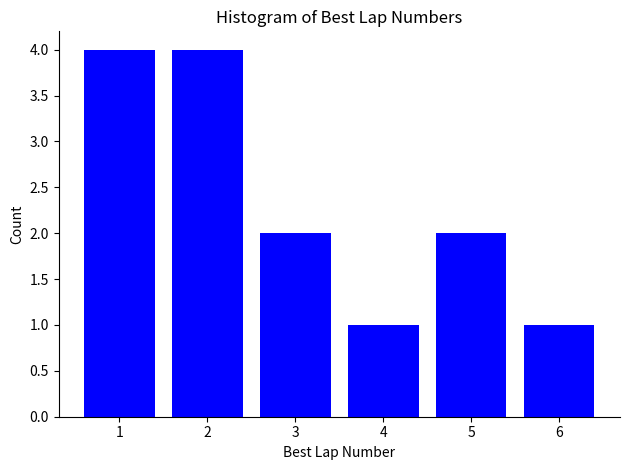

Reading right to left, extract all data points from this chart.

6=1	5=2	4=1	3=2	2=4	1=4